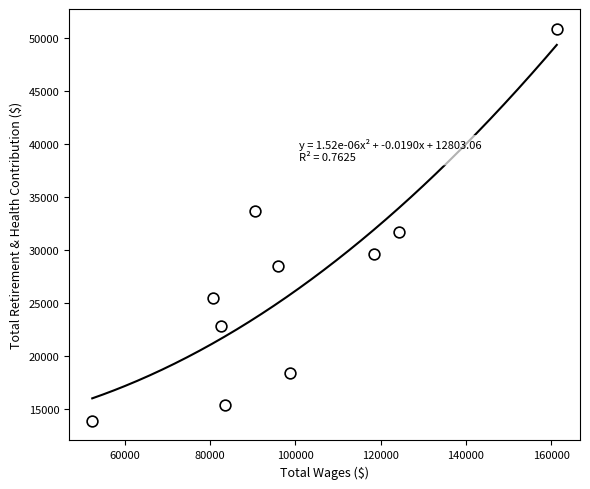

What Y value in the scatter plot is closest to 32349?

31680